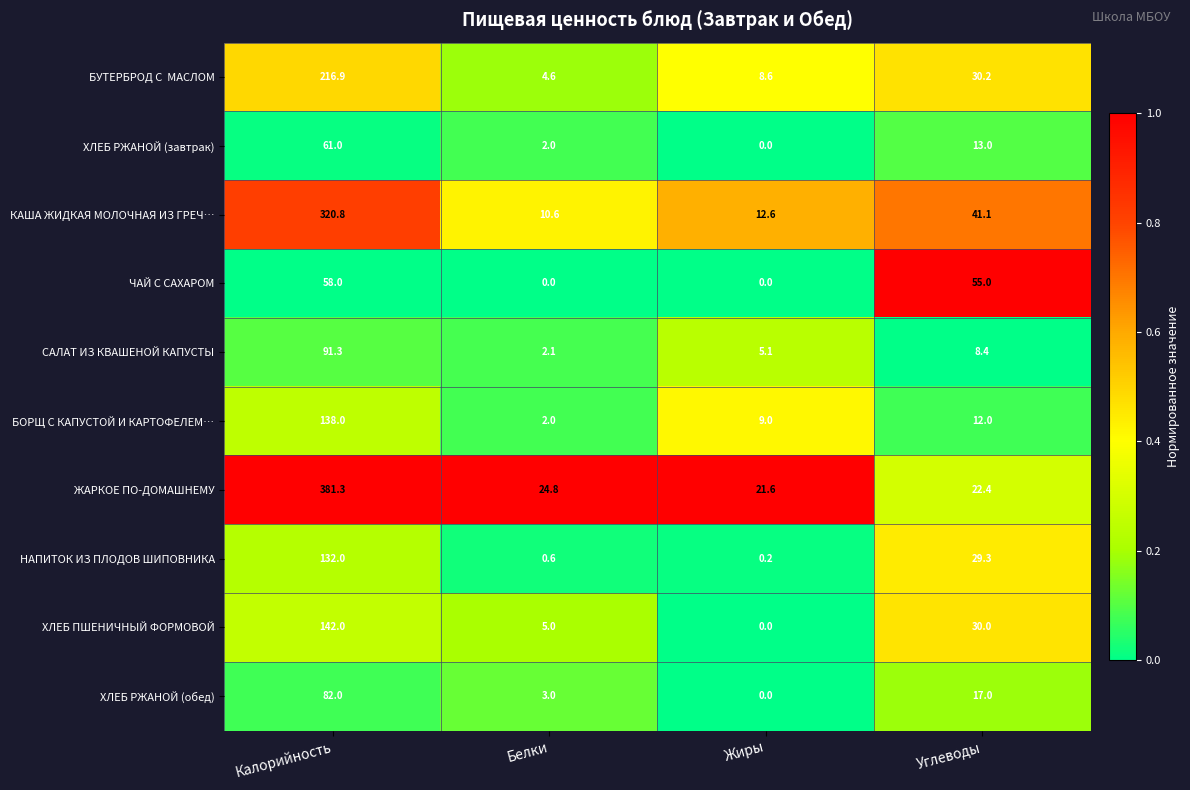

True or false: КАША ЖИДКАЯ МОЛОЧНАЯ ИЗ ГРЕЧ… has a value of 63.9 at Углеводы.

False